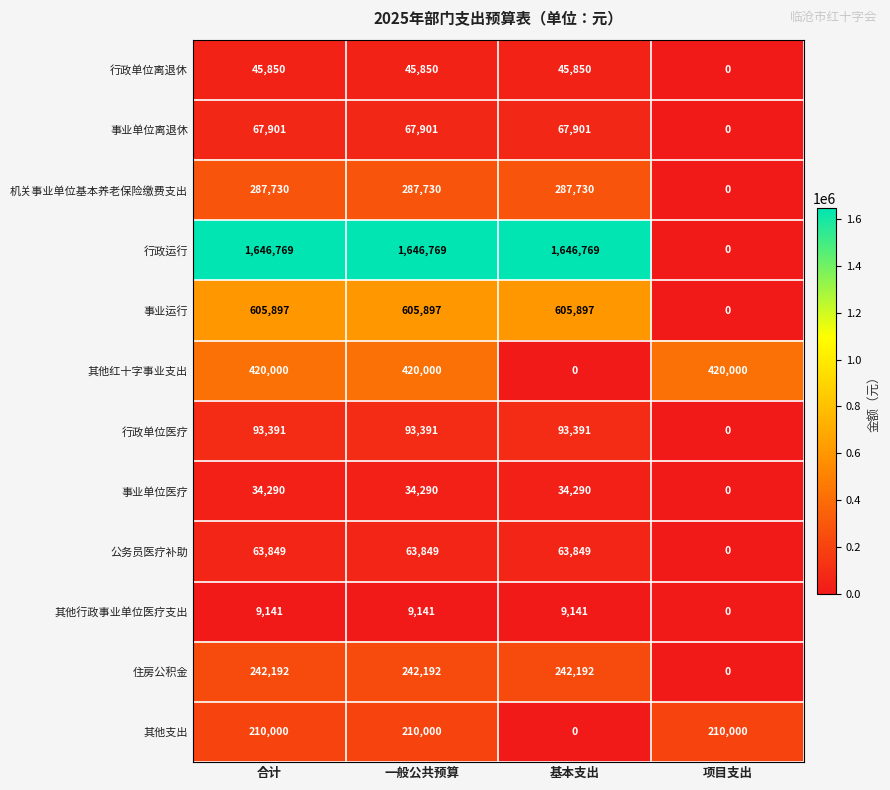

Is the value of 事业单位离退休 at 一般公共预算 greater than the value of 机关事业单位基本养老保险缴费支出 at 项目支出?

Yes